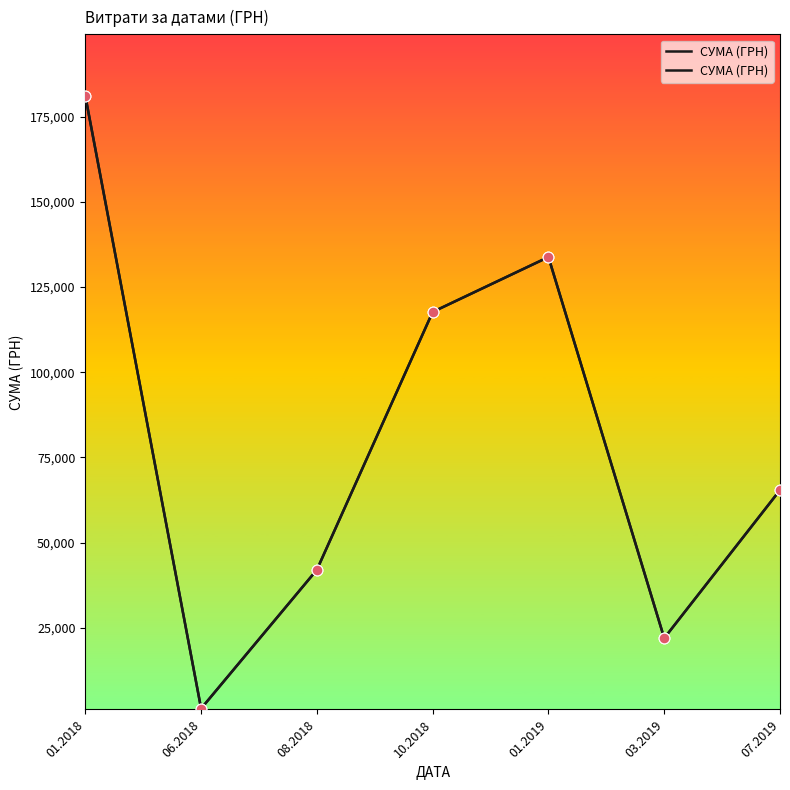

Between 10.2018 and 07.2019, which is larger?

10.2018